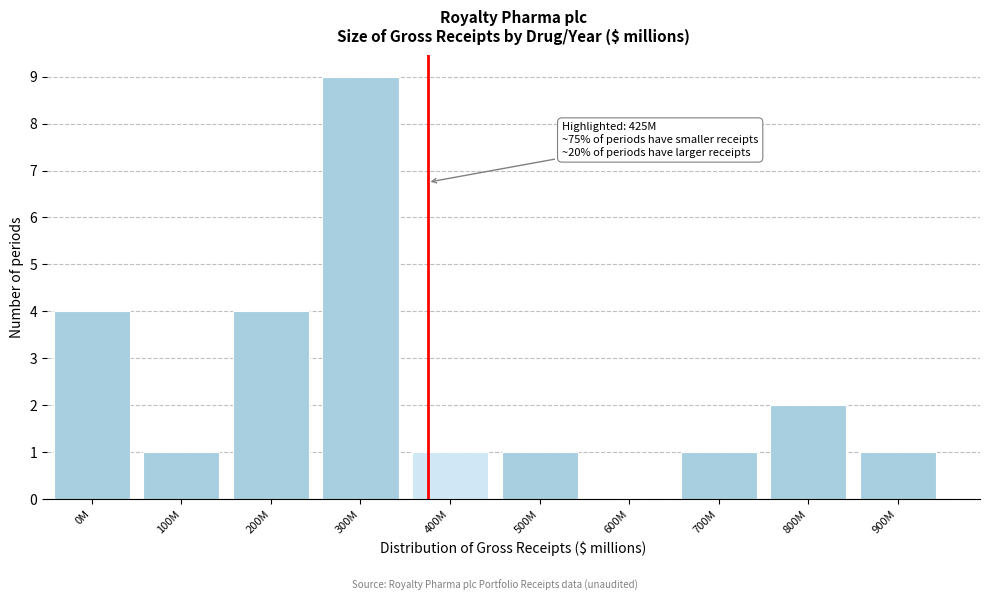

Reading right to left, list all the values displayed in this chart.

900M=1	800M=2	700M=1	600M=0	500M=1	400M=1	300M=9	200M=4	100M=1	0M=4